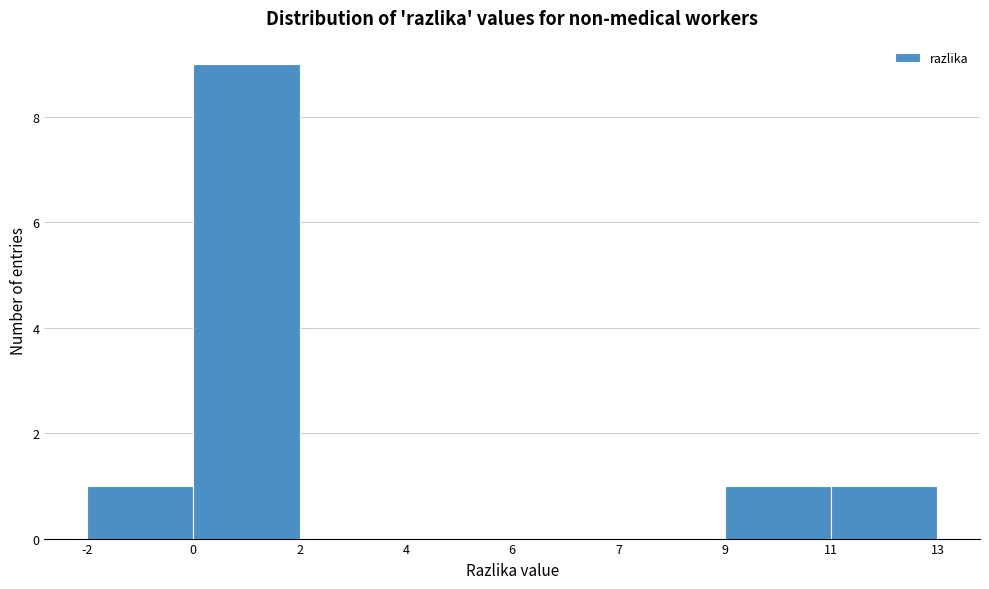

Reading left to right, list all the values displayed in this chart.

-2=1	0=9	2=0	4=0	6=0	7=0	9=1	11=1